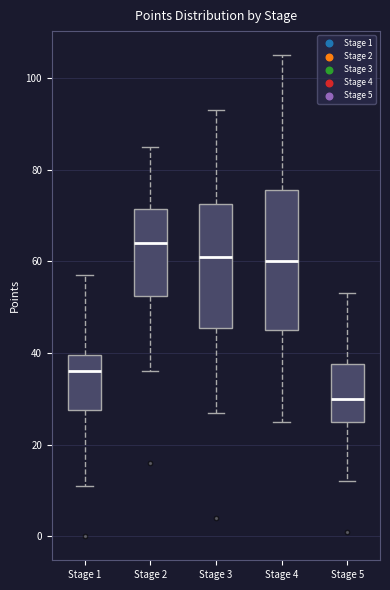

Where does the median line of the box for Stage 1 sit on the y-axis? The values are not printed on the chart, so give them approximately, as read against the axis.

36